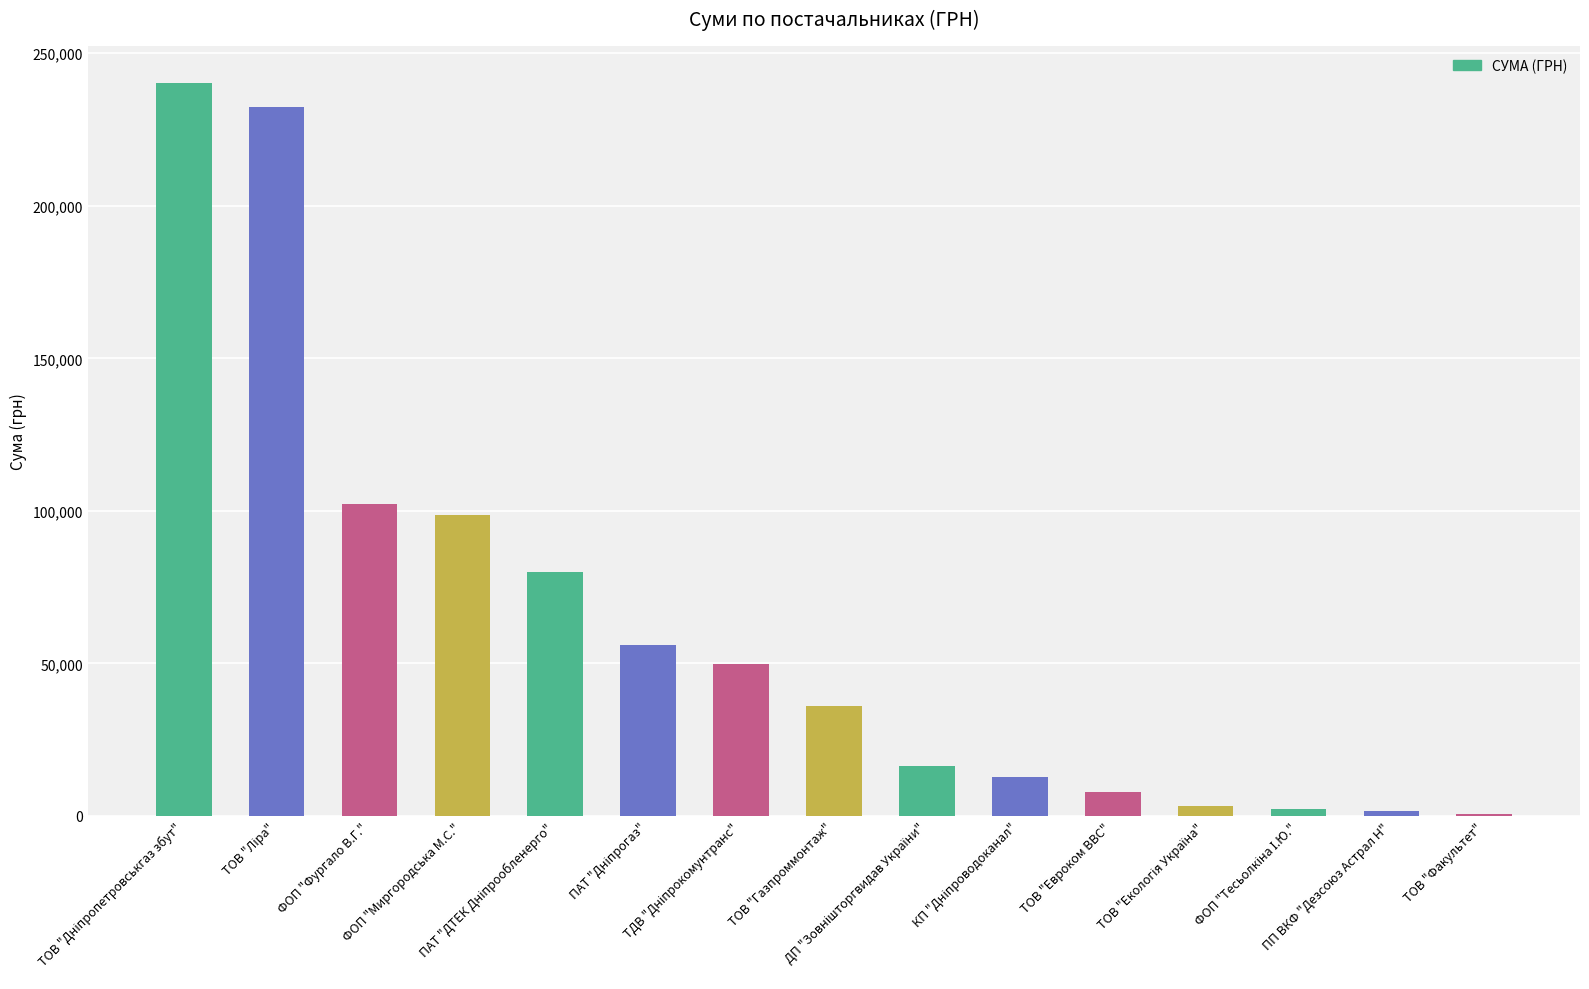

True or false: the data shows 1647.0 at ПП ВКФ "Дезсоюз Астрал Н".

True